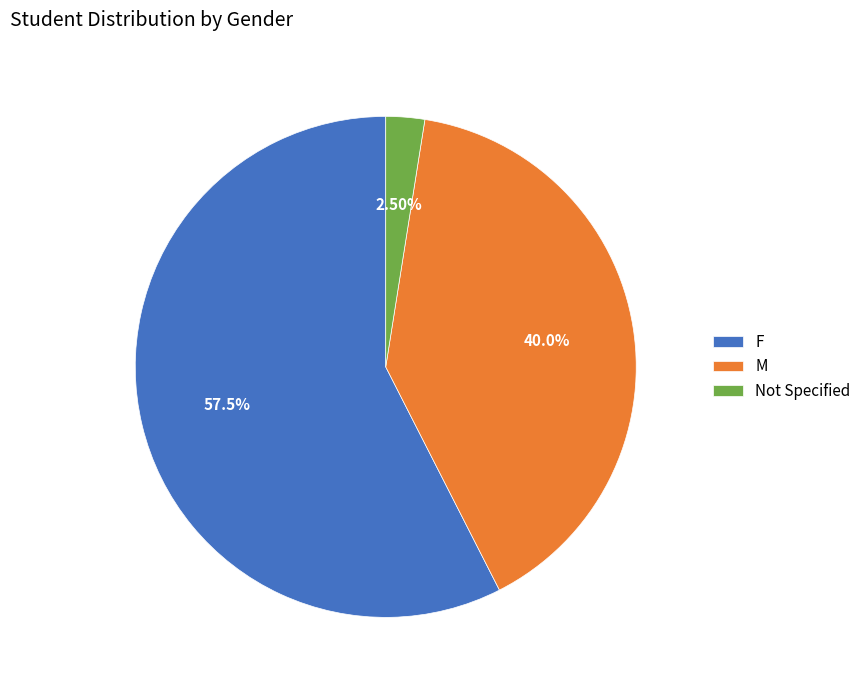

Combined, do F and M account for over 50%?

Yes